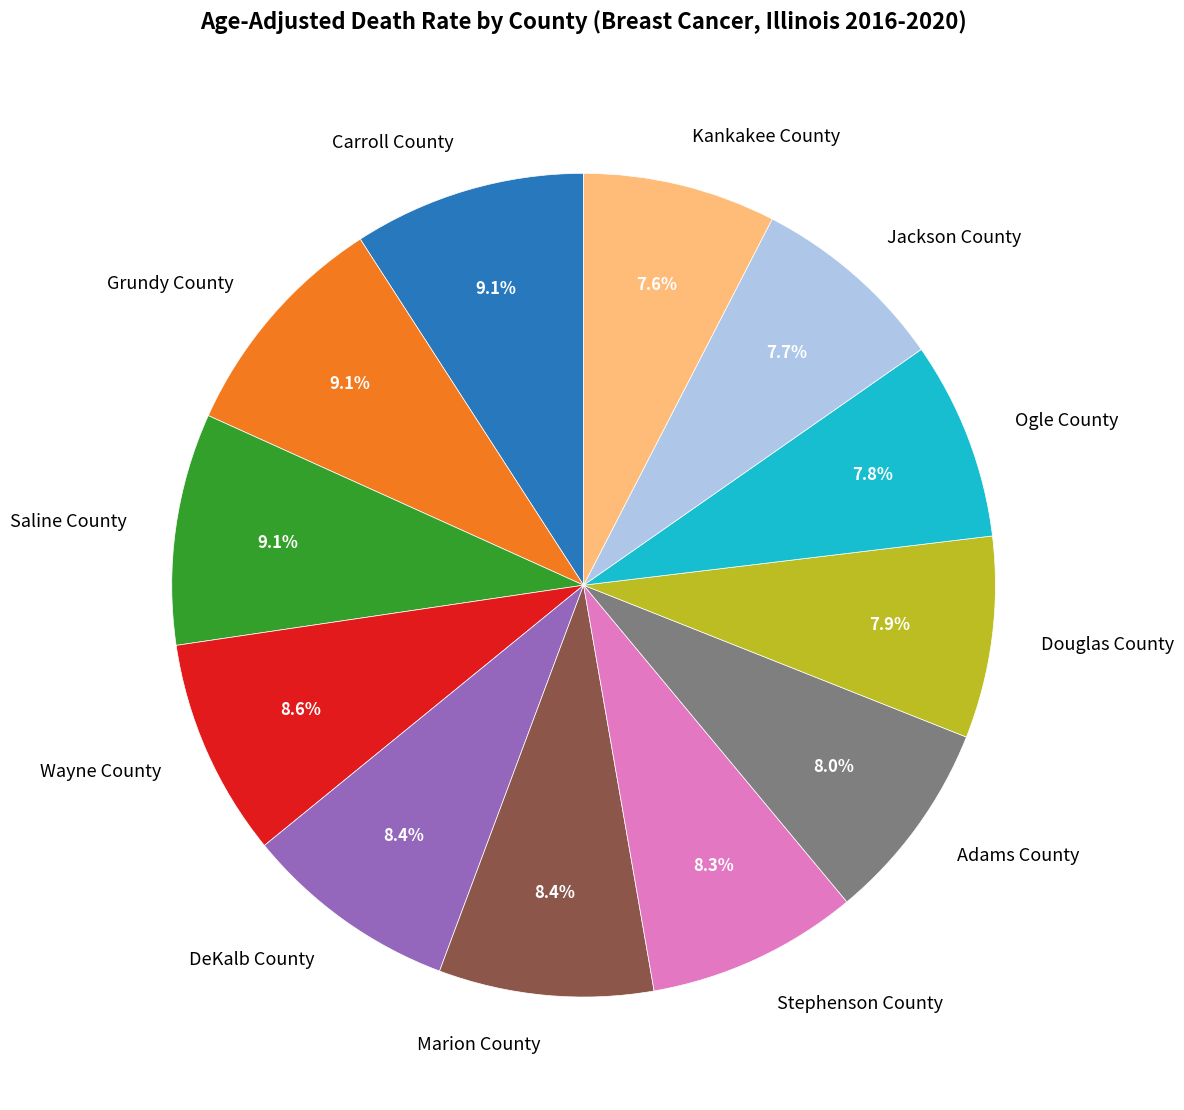

Is DeKalb County the majority of the pie?

No